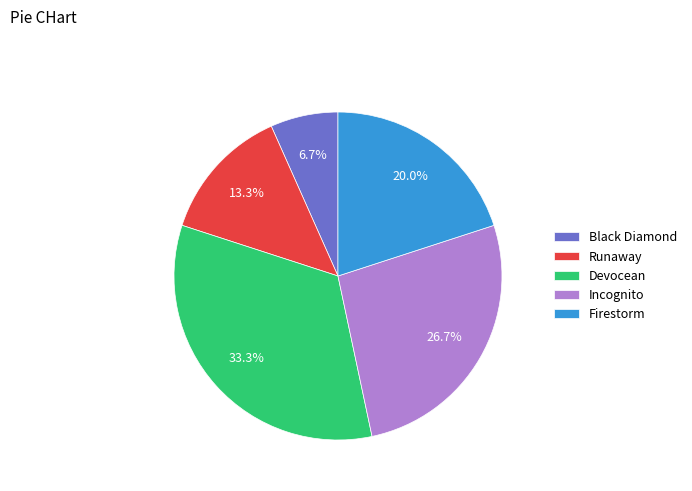

Combined, do Runaway and Incognito account for over 50%?

No